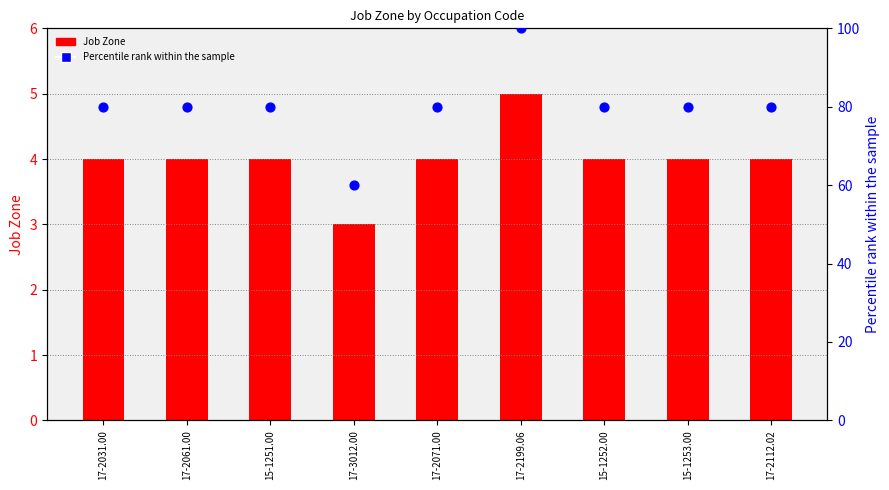

Is the value of Job Zone at 17-2199.06 greater than the value of Percentile rank within the sample at 17-2199.06?

No